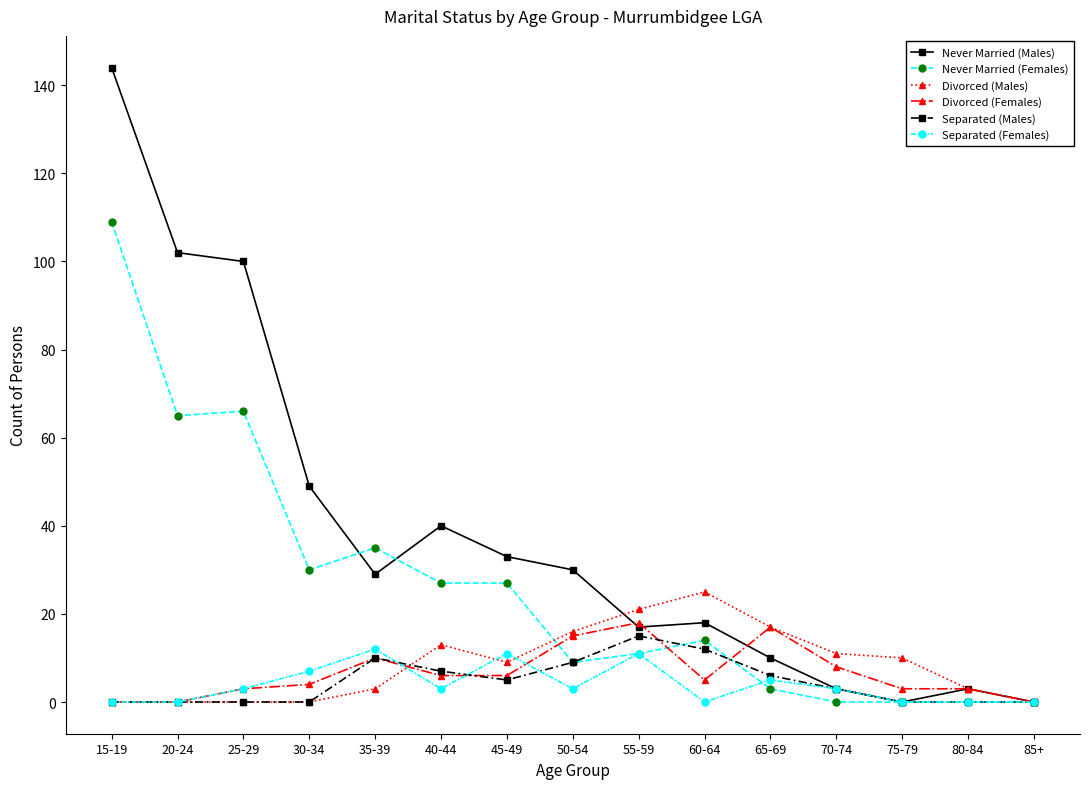

Reading left to right, what are all the values shown in this chart?

Never Married (Males): 144	102	100	49	29	40	33	30	17	18	10	3	0	3	0
Never Married (Females): 109	65	66	30	35	27	27	9	11	14	3	0	0	0	0
Divorced (Males): 0	0	0	0	3	13	9	16	21	25	17	11	10	3	0
Divorced (Females): 0	0	3	4	10	6	6	15	18	5	17	8	3	3	0
Separated (Males): 0	0	0	0	10	7	5	9	15	12	6	3	0	0	0
Separated (Females): 0	0	3	7	12	3	11	3	11	0	5	3	0	0	0